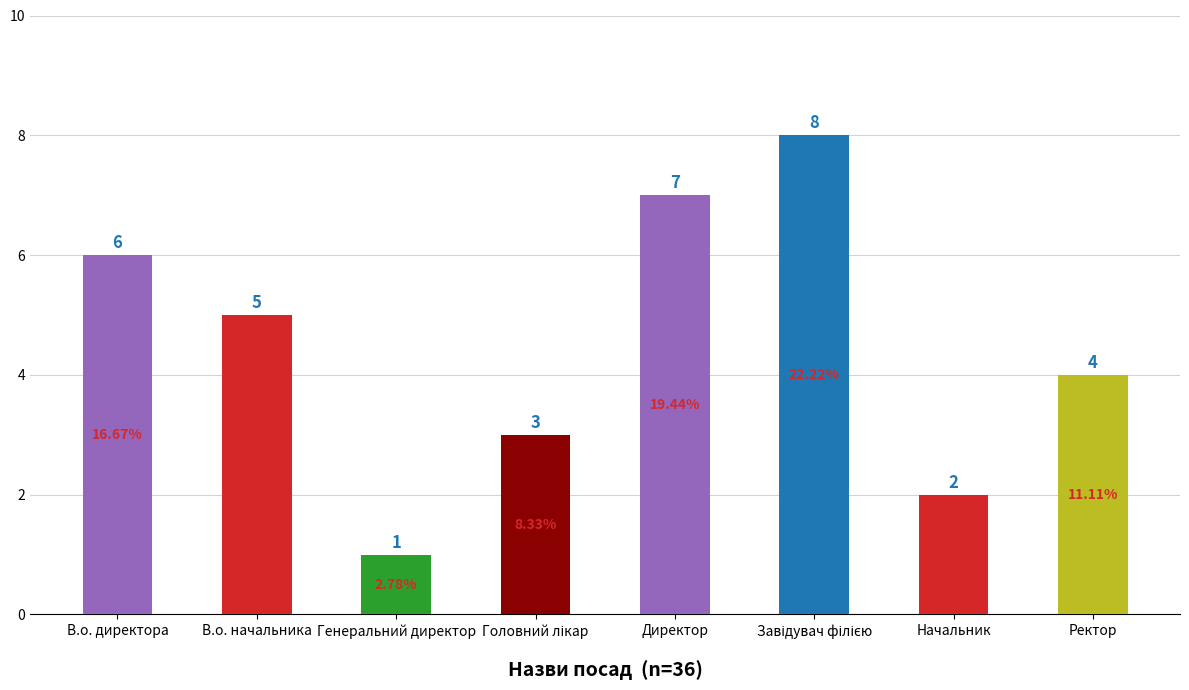

Reading right to left, extract all data points from this chart.

4	2	8	7	3	1	5	6